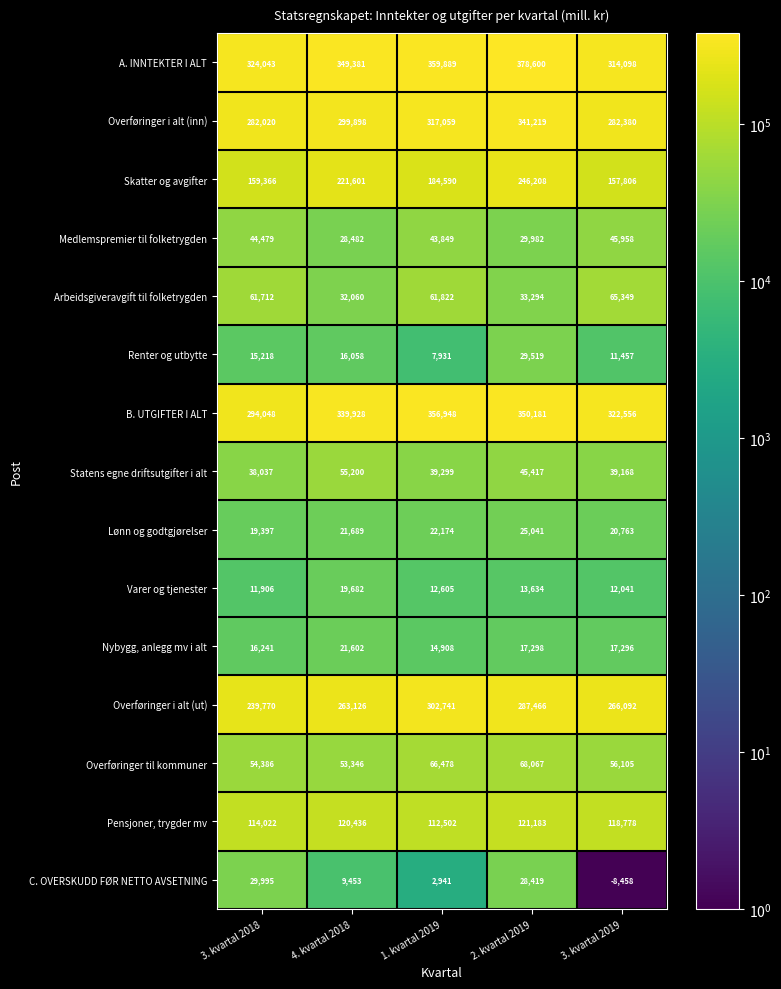

How many data points does each series have?

5